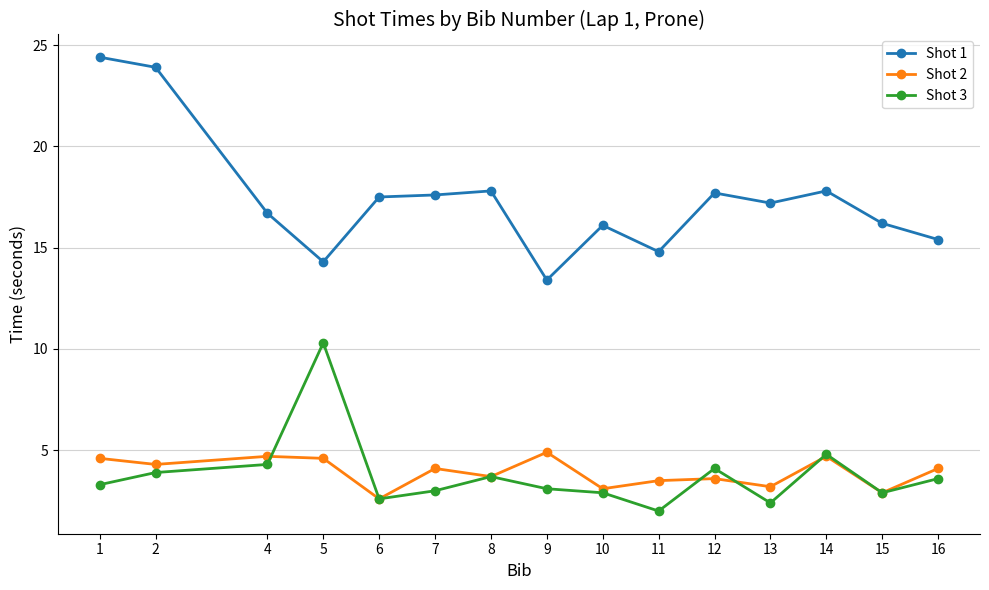

Does the chart have visible grid lines?

Yes